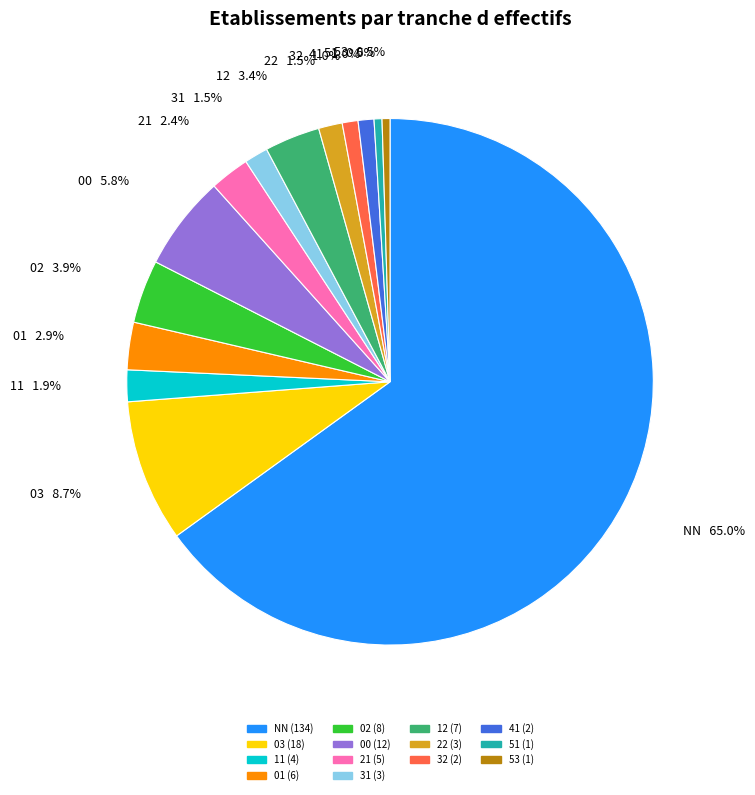

Which category has the biggest portion of the pie?

NN